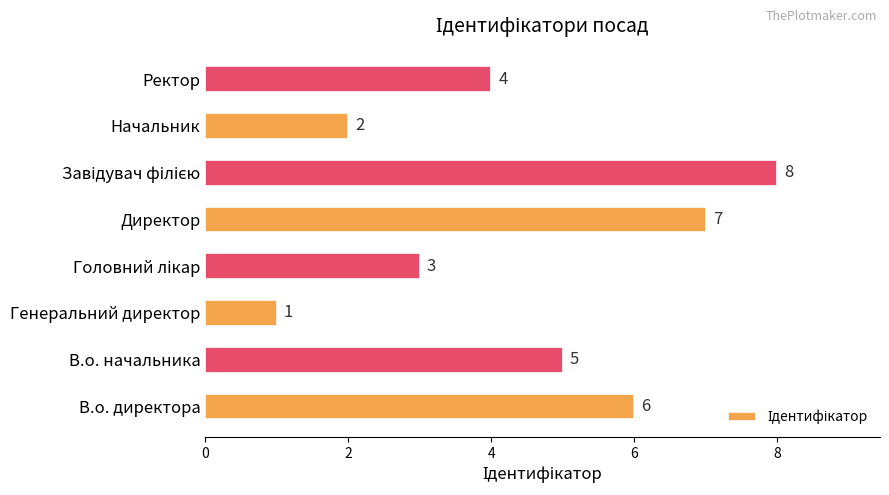

Which category has the lowest value across all series?

Генеральний директор